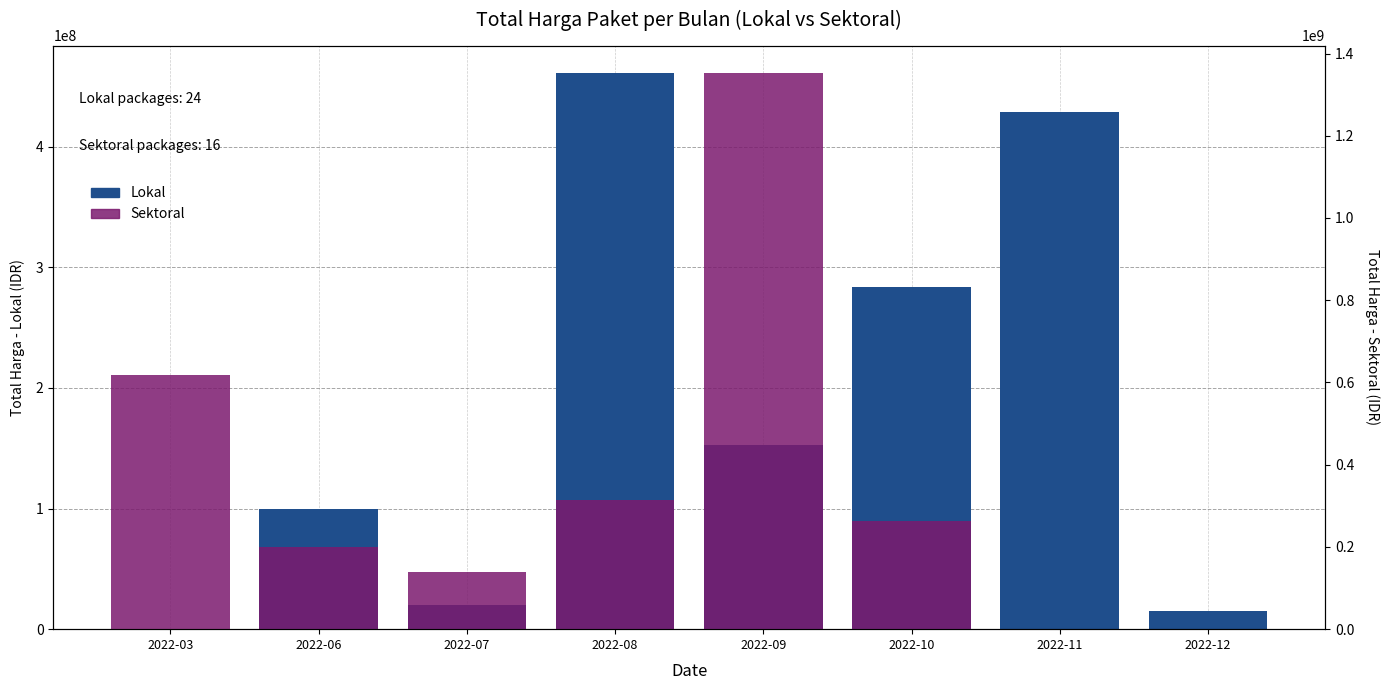

Is the value of Lokal at 2022-11 greater than the value of Sektoral at 2022-03?

No